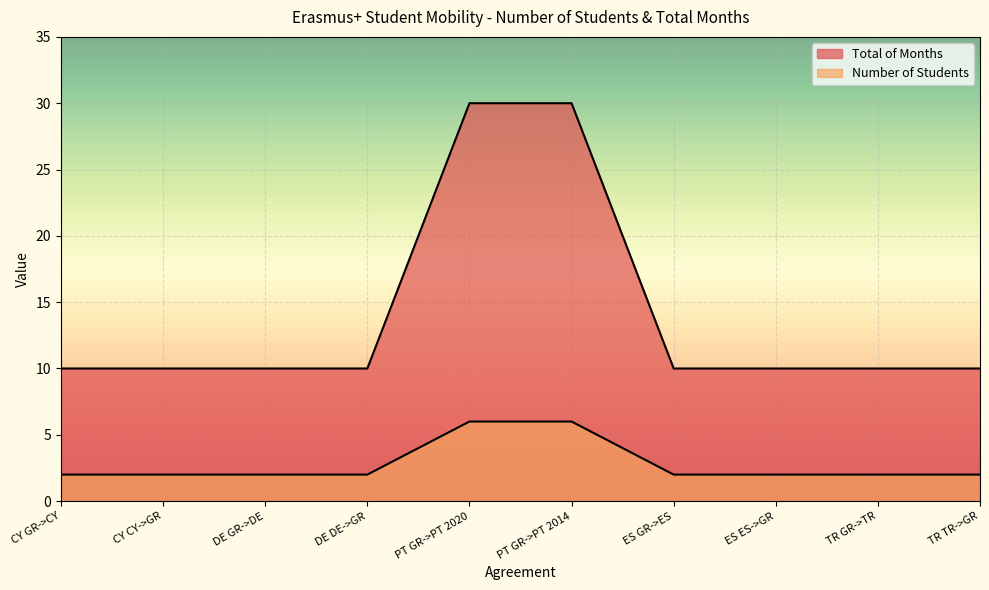

Is it true that Total of Months equals 30 at PT GR->PT 2014?

True